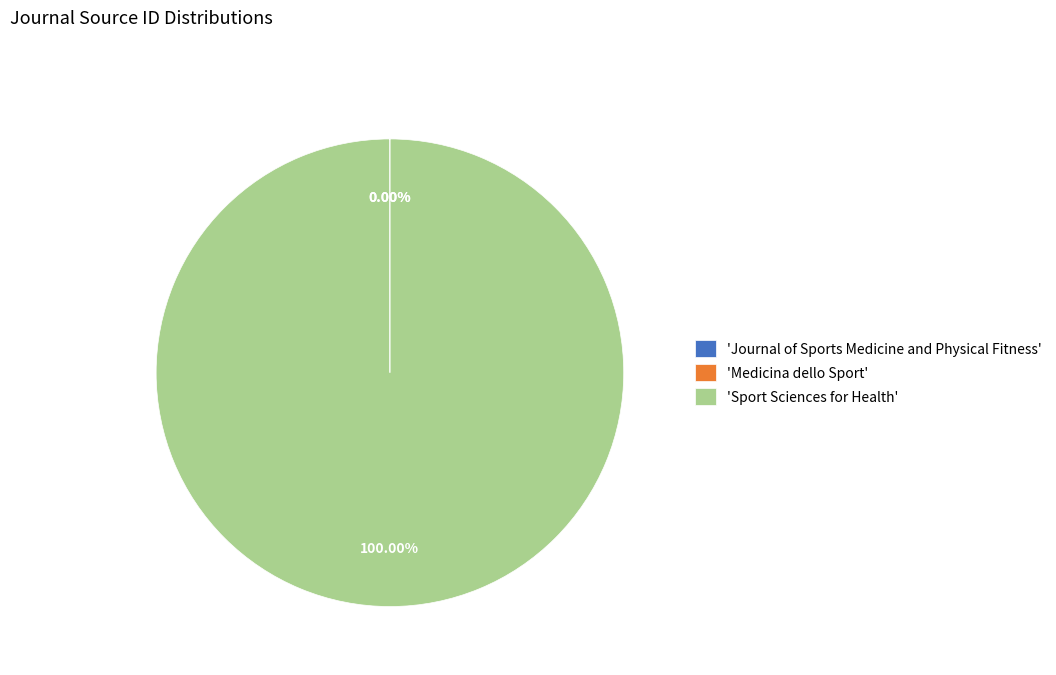

Which category has the biggest portion of the pie?

'Sport Sciences for Health'